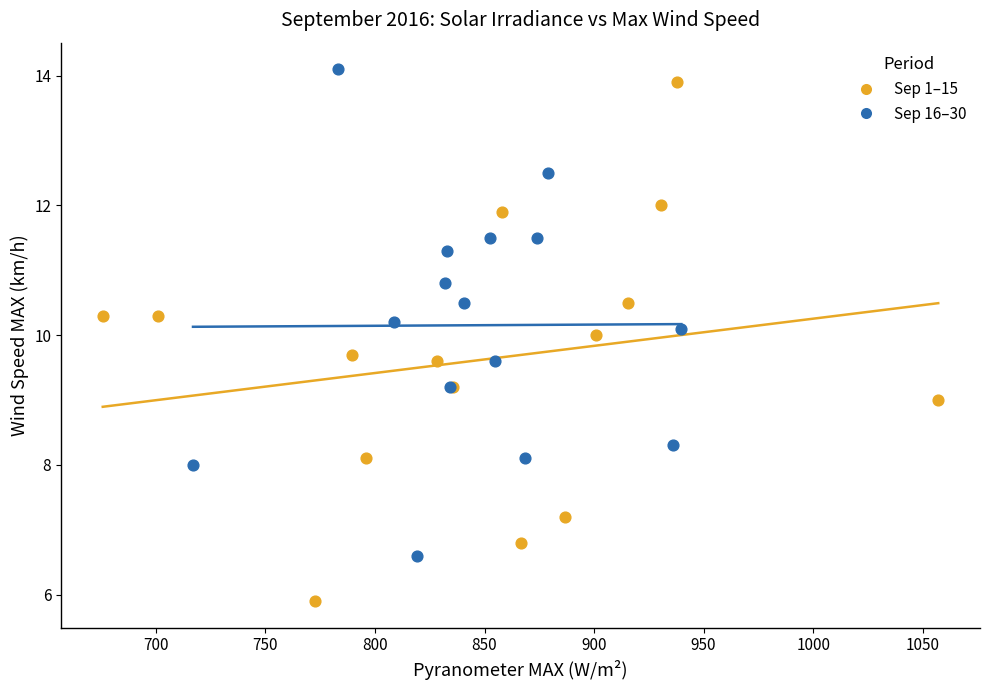

Which series contains the highest Y value?

Sep 16–30